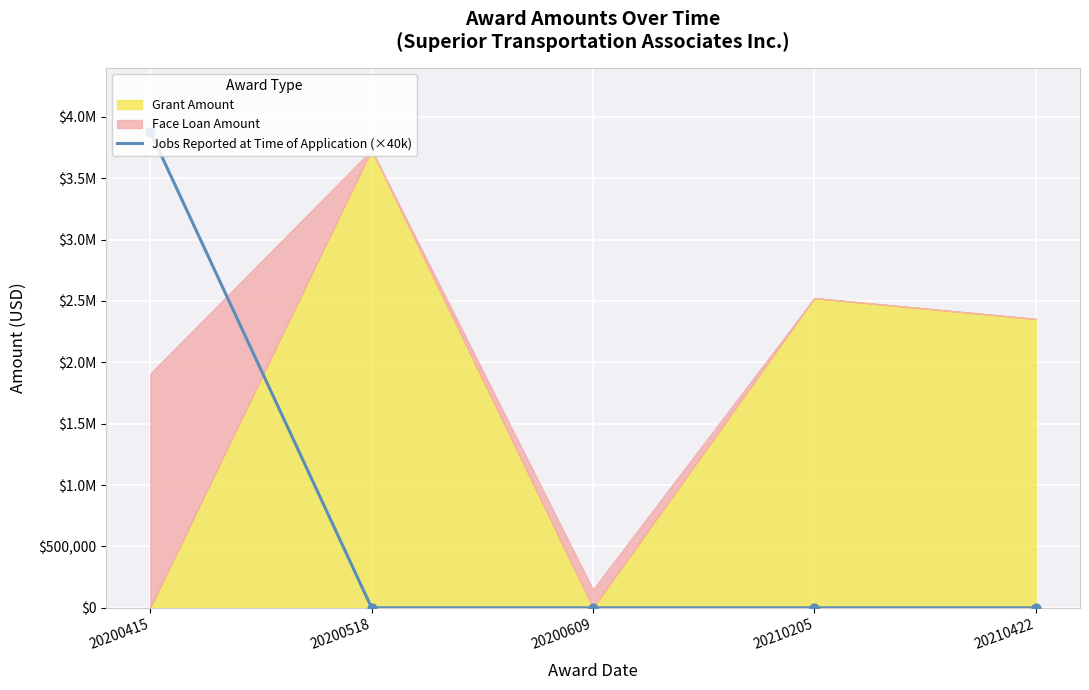

Between 20210205 and 20200518, which is larger?

20210205